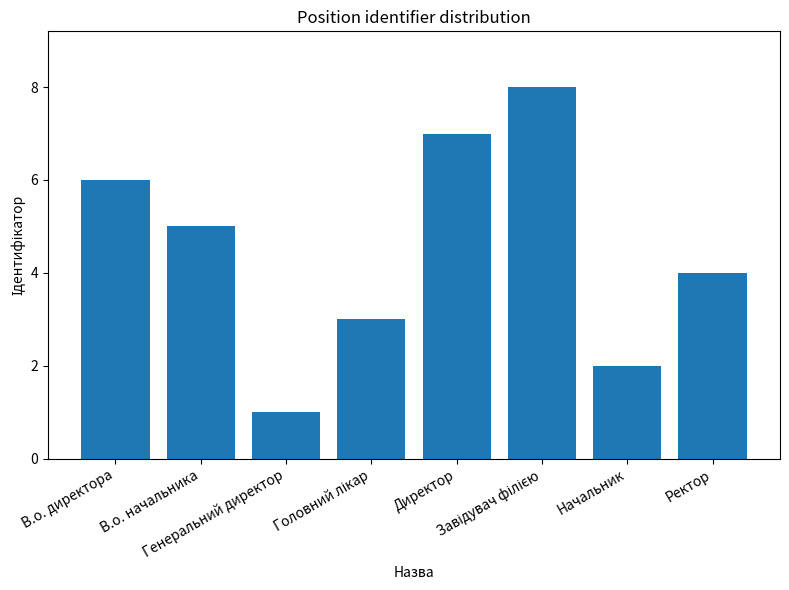

What is the label of the 5th bar from the left?

Директор